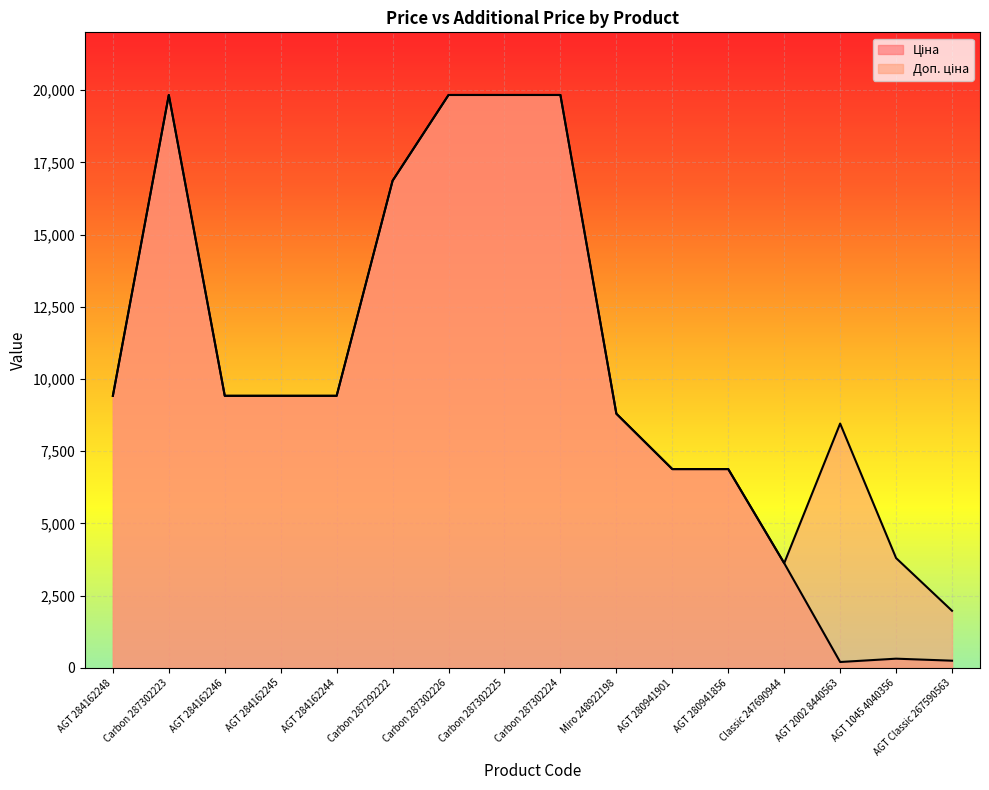

True or false: Доп. ціна and Ціна cross at least once.

False